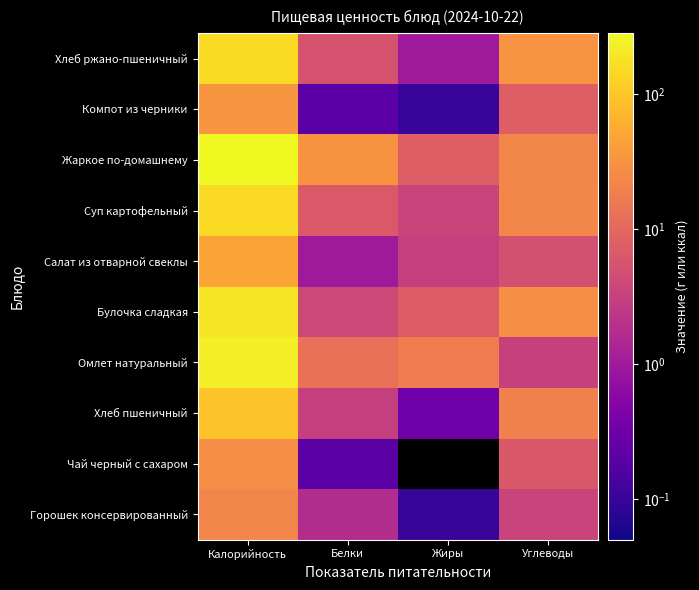

Which label corresponds to the smallest value in the chart?

Жиры